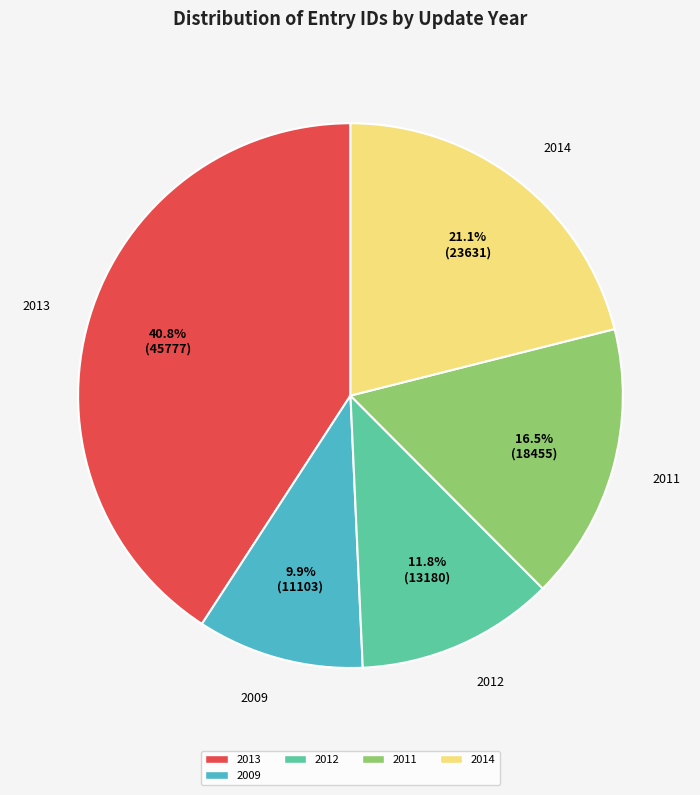

Which category has the biggest portion of the pie?

2013